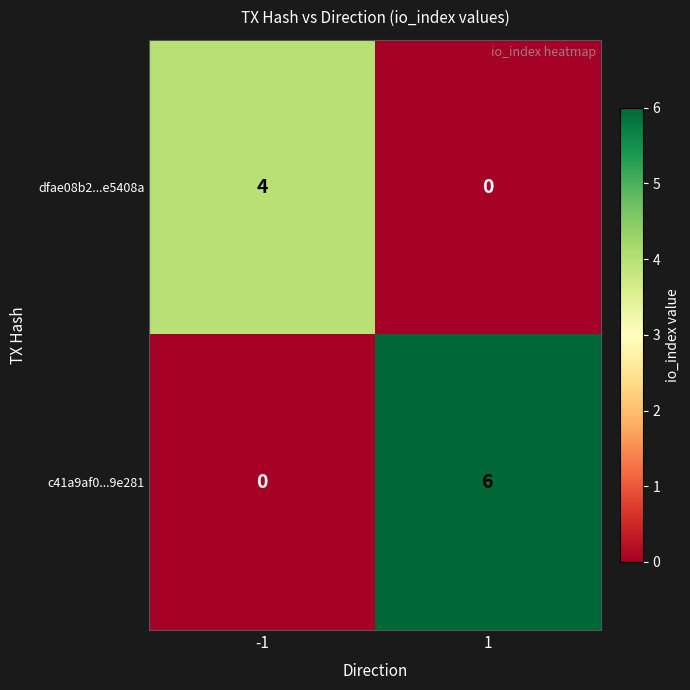

At -1, list the series in order from largest to smallest.

dfae08b2...e5408a, c41a9af0...9e281